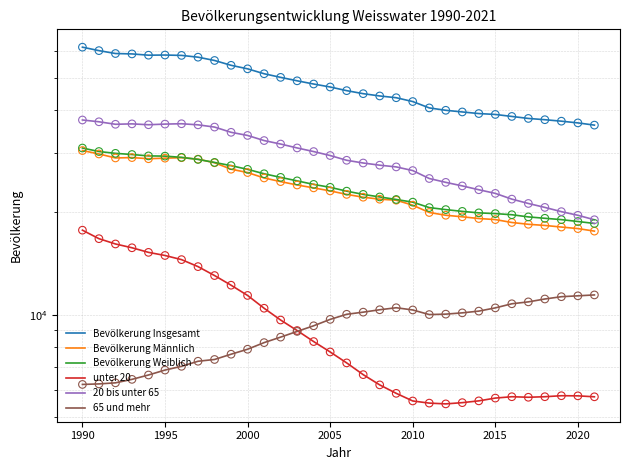

What is the total value across all series at 31?

108579